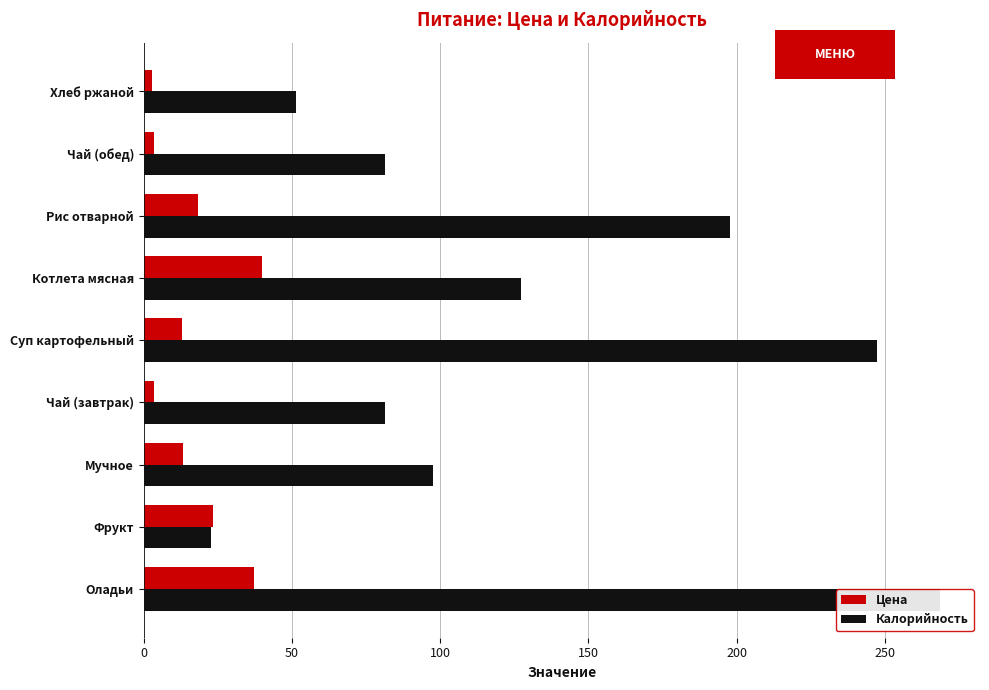

What is the sum of all Цена values?

154.3